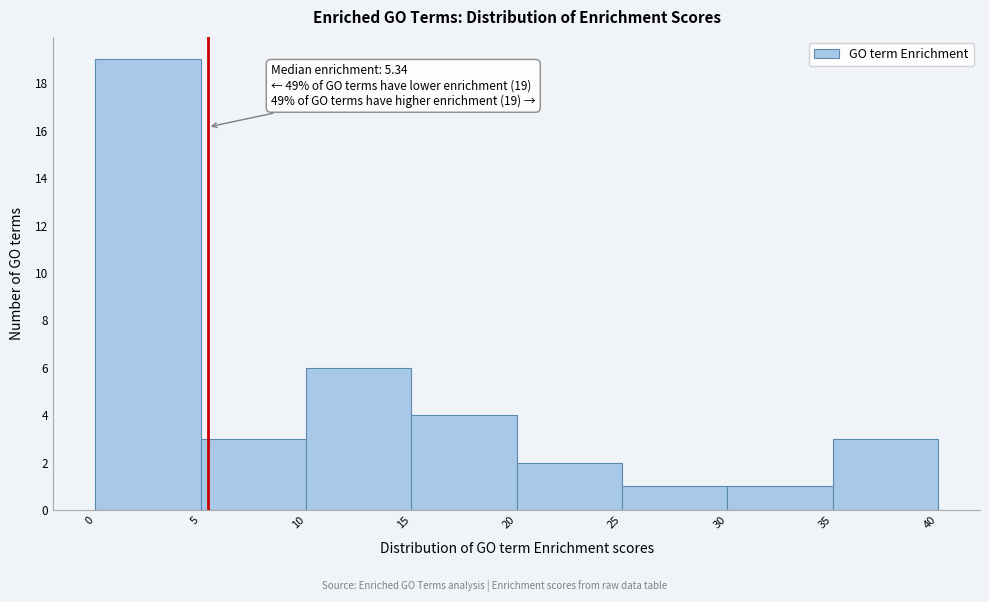

Which range on the x-axis has the tallest bar?

0 to 5